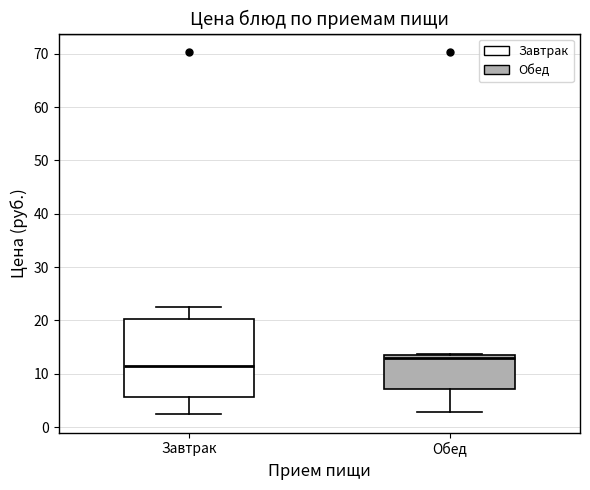

Which box's median line is the lowest?

Завтрак